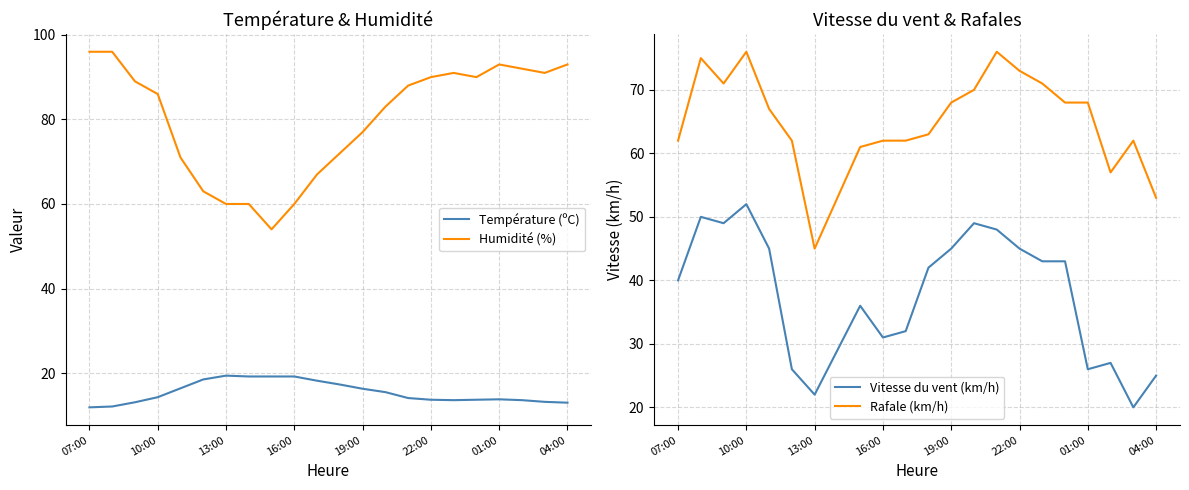

The Température (ºC) series shows 19.4 at 13:00. True or false?

True